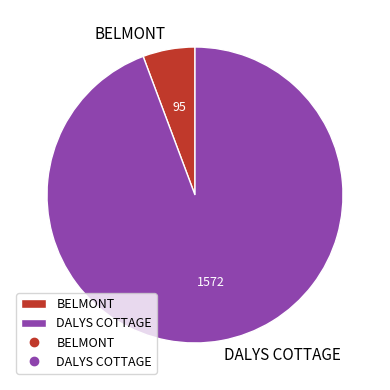

Is it true that DALYS COTTAGE is 94% of the pie?

True